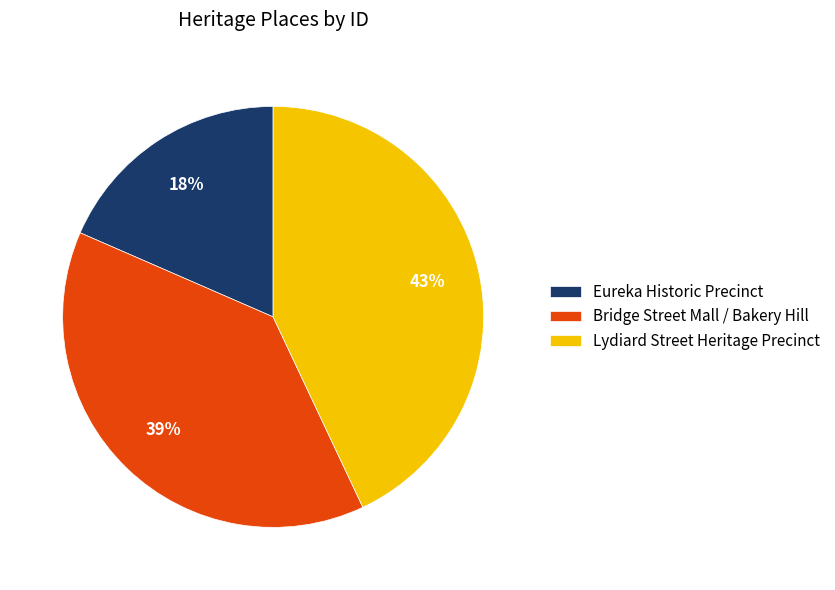

Does Eureka Historic Precinct account for over 50% of the chart?

No